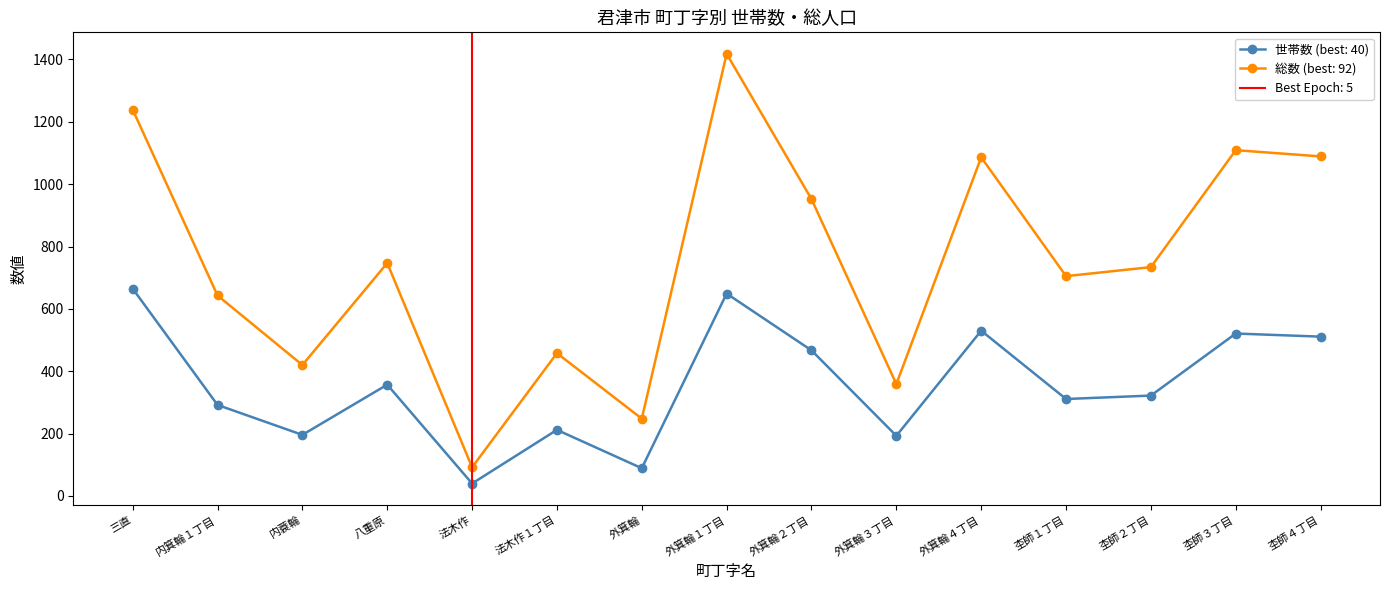

True or false: 総数 has more than 0 points higher than both neighbors.

True